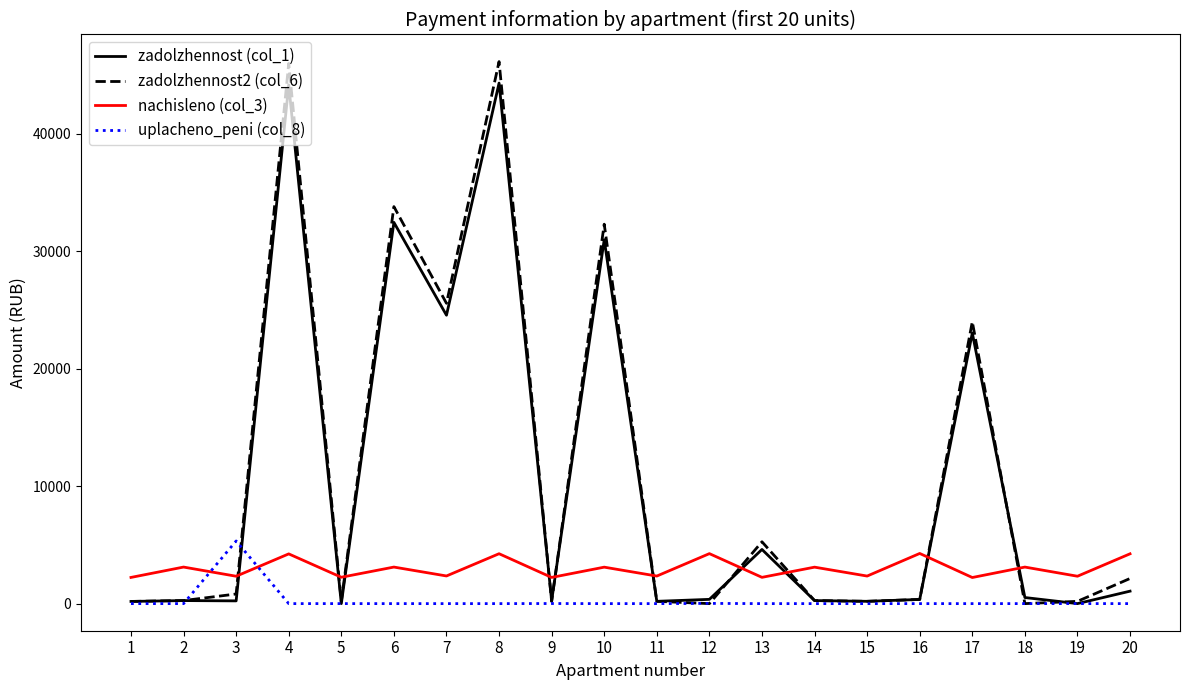

Which series ends up on top after the final intersection of uplacheno_peni (col_8) and nachisleno (col_3)?

nachisleno (col_3)